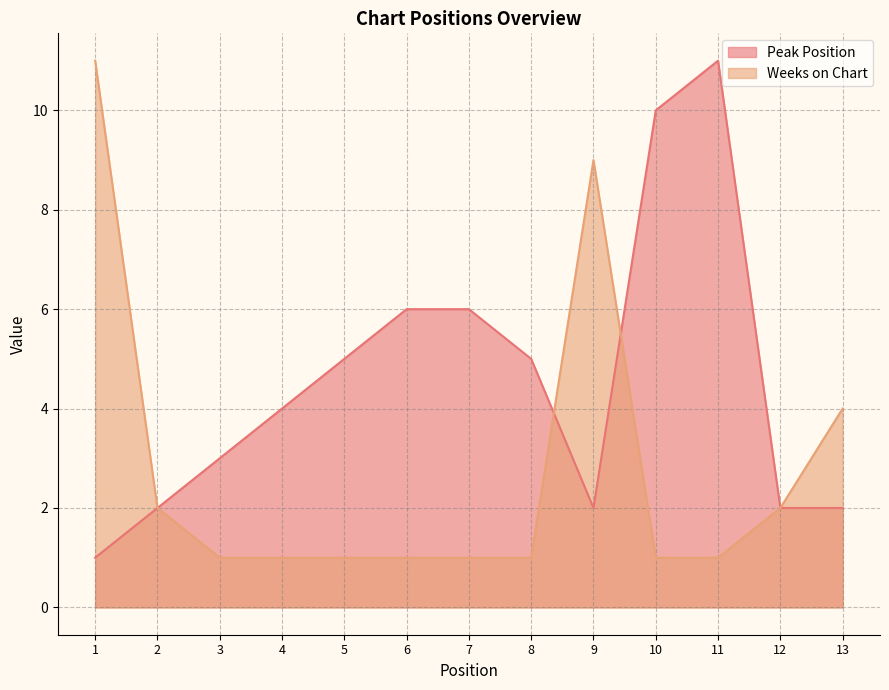

Rank the series by their average value, from highest to lowest.

Peak Position, Weeks on Chart